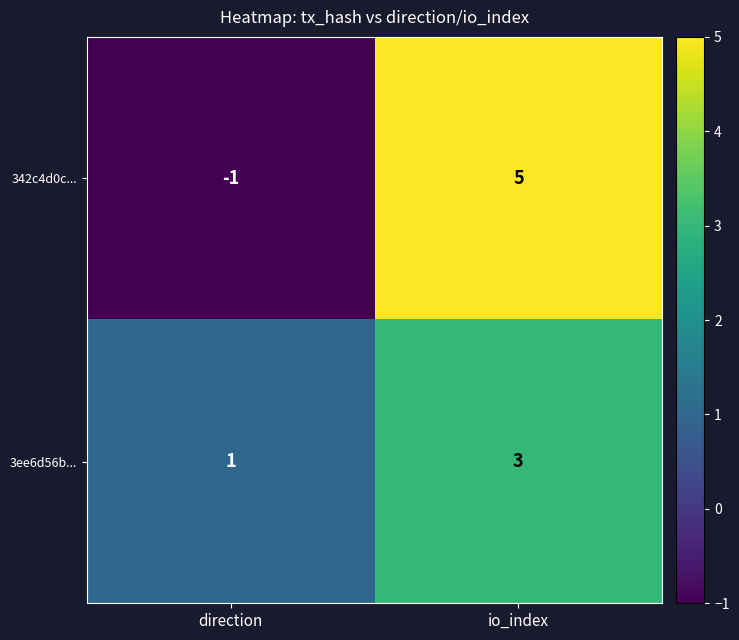

True or false: 3ee6d56b... has a value of 2 at direction.

False